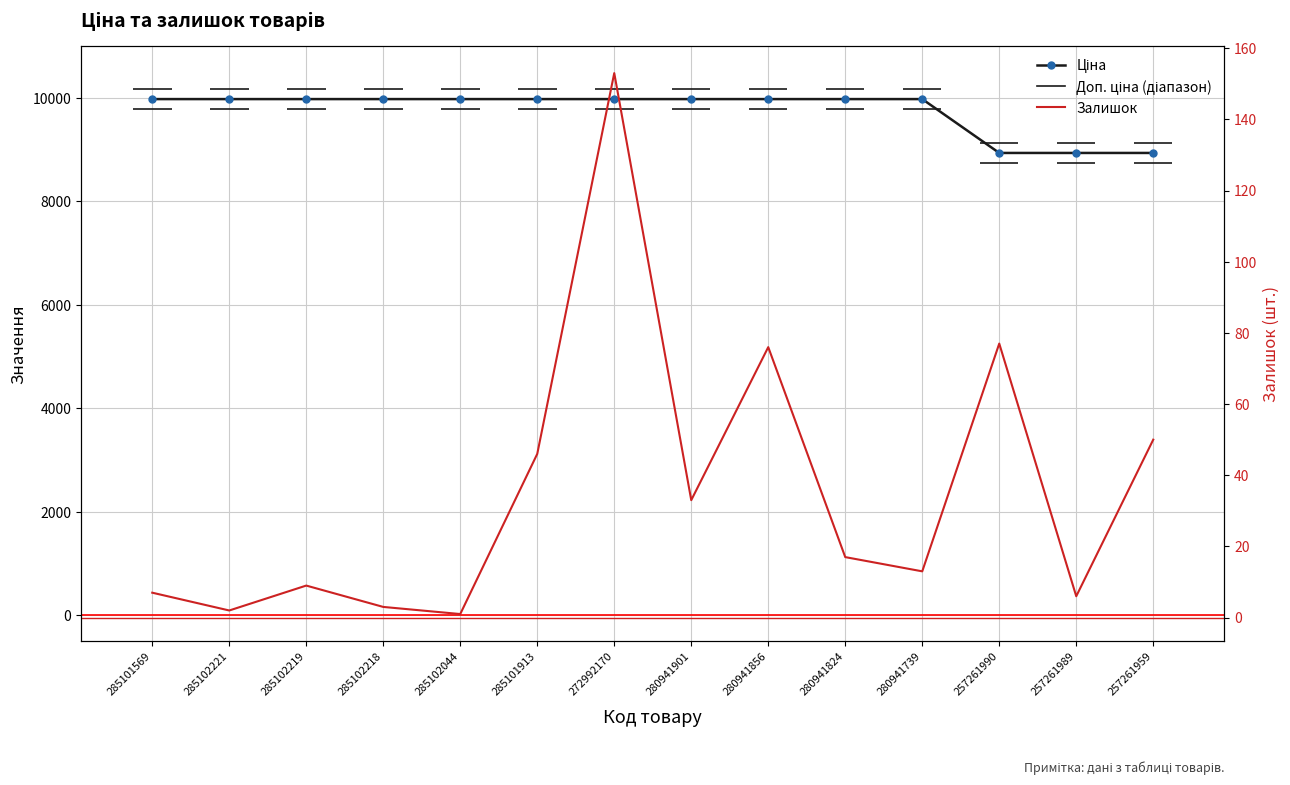

Which category has the lowest value across all series?

285102044